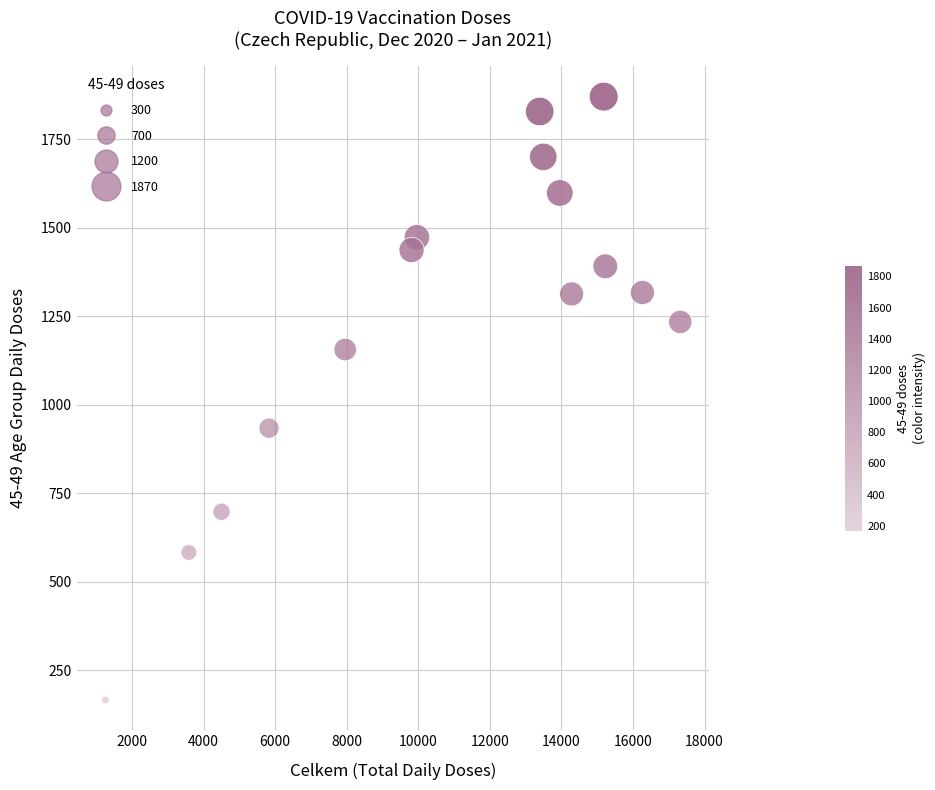

What is the range of Y values (max minus min)?

1703